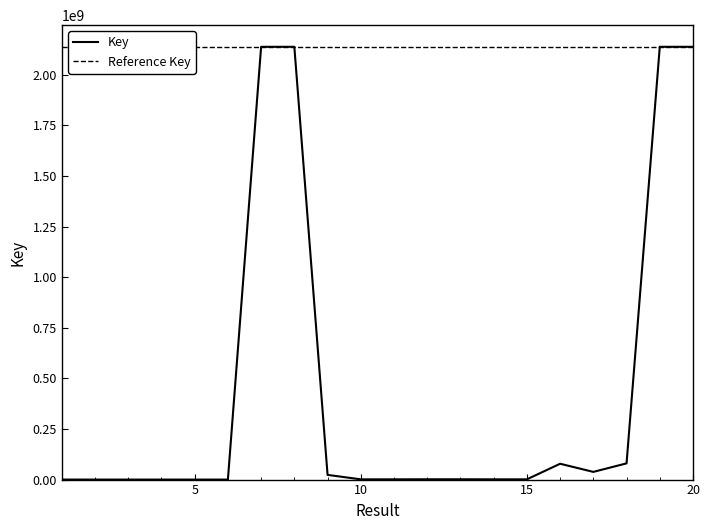

Which has a higher value, 16 or 8?

8